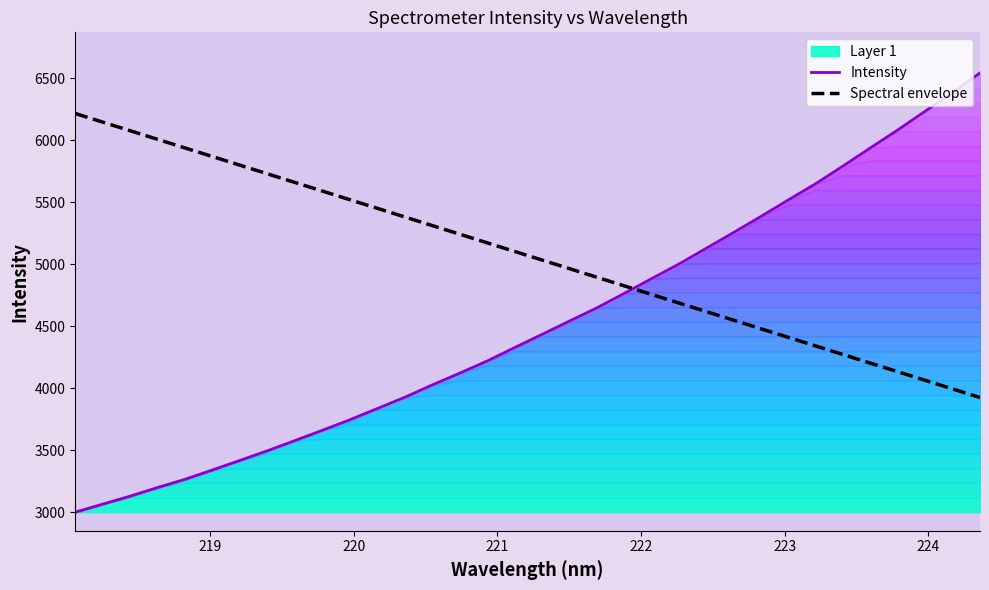

What is the lowest value of the Spectral envelope series?

3926.6